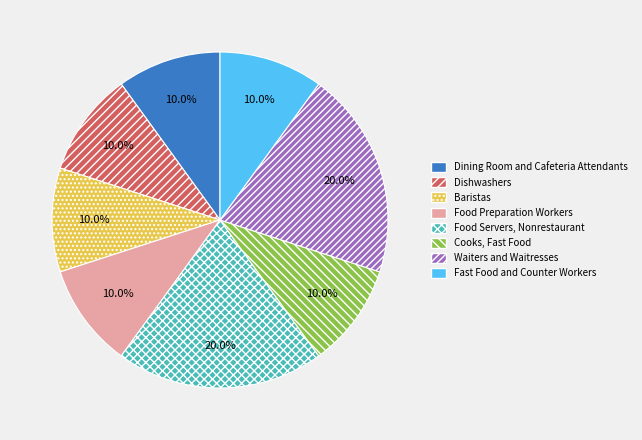

What is the total percentage of Food Servers, Nonrestaurant and Dining Room and Cafeteria Attendants?

30.0%